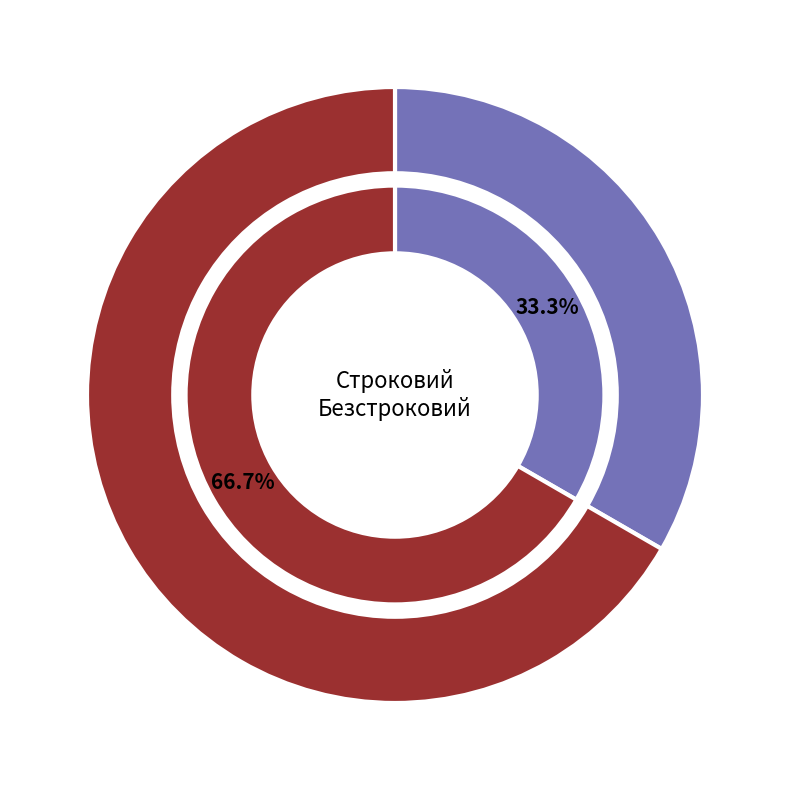

Does any single category account for the majority?

Yes